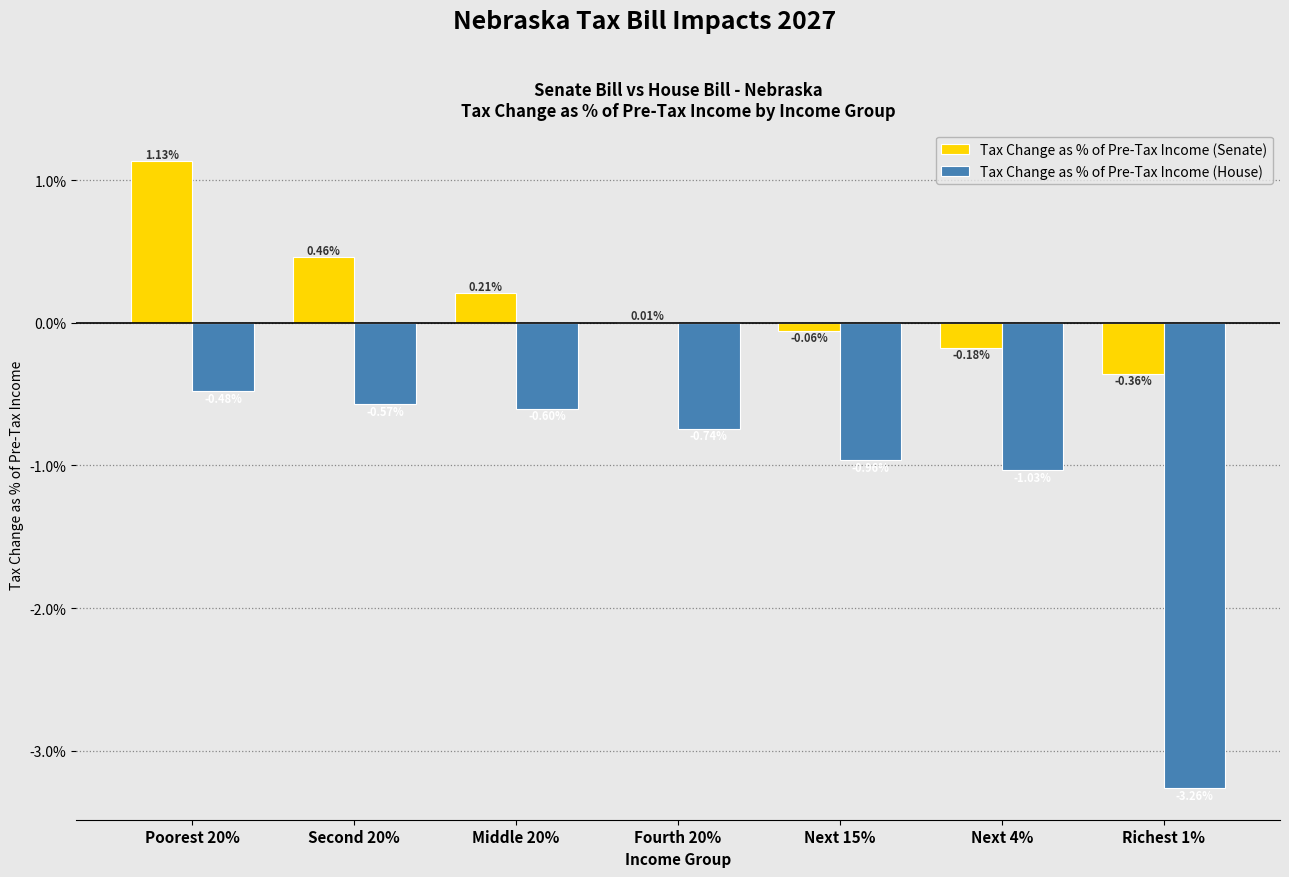

Between Poorest 20% and Next 4%, which series saw the biggest shift?

Tax Change as % of Pre-Tax Income (Senate)